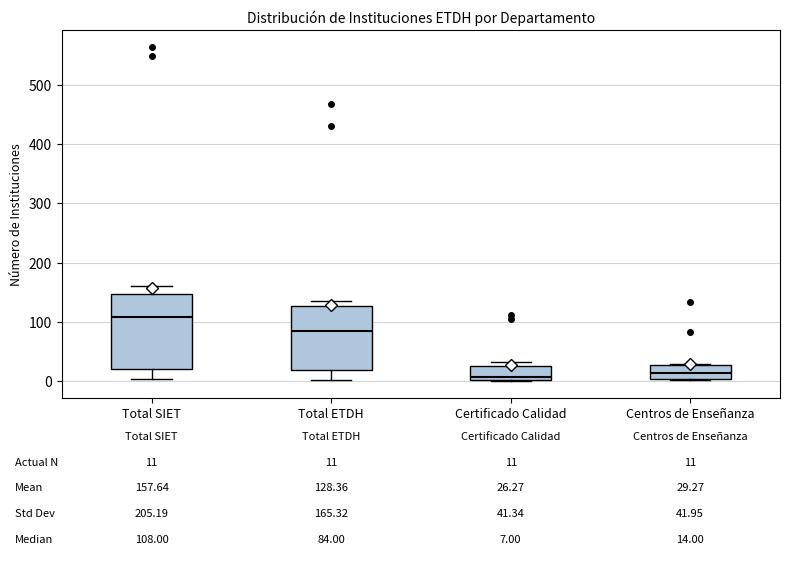

Which box is the tallest, from its lower edge to its upper edge?

Total SIET